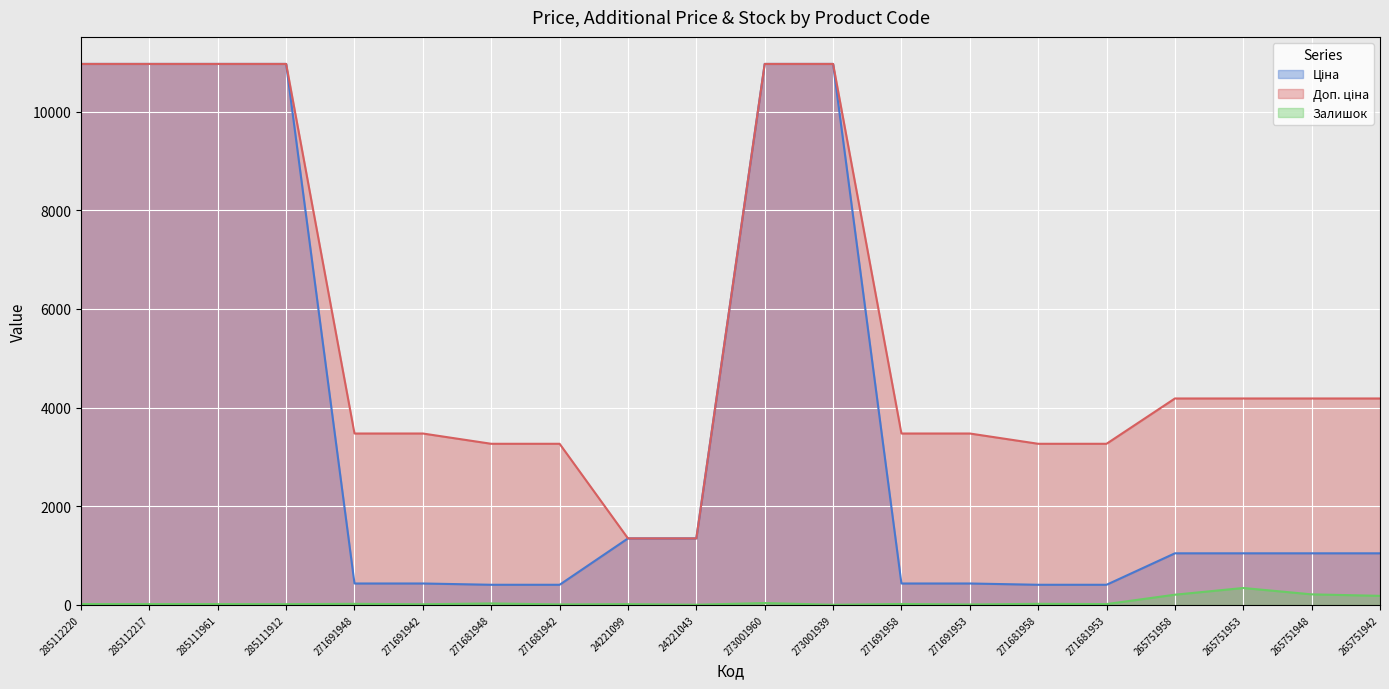

Rank the series at 271681942 from lowest to highest value.

Залишок, Ціна, Доп. ціна